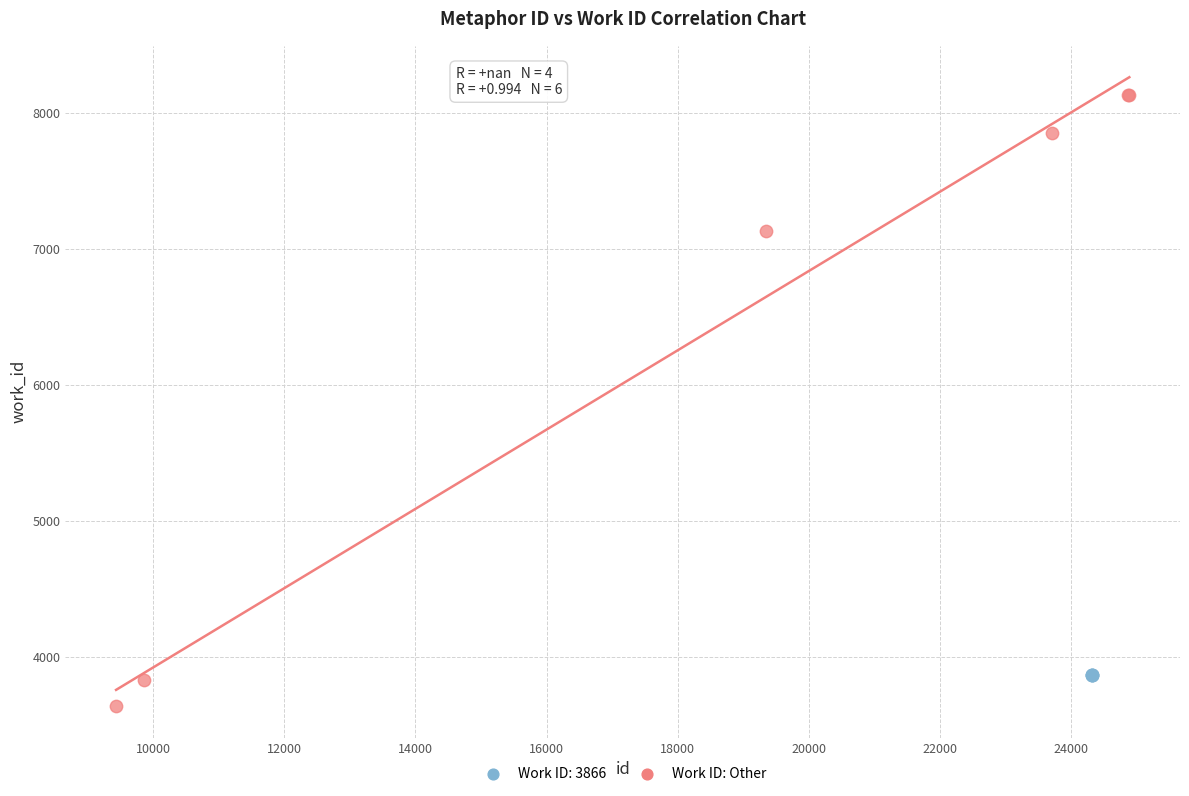

Which series contains the highest Y value?

Work ID: Other